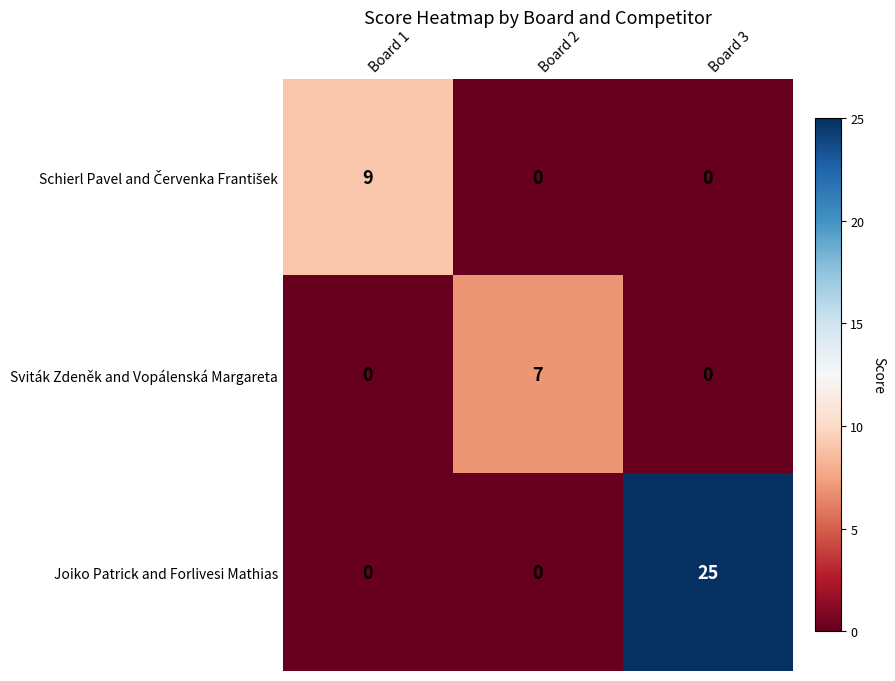

At how many categories does at least one series exceed 21?

1